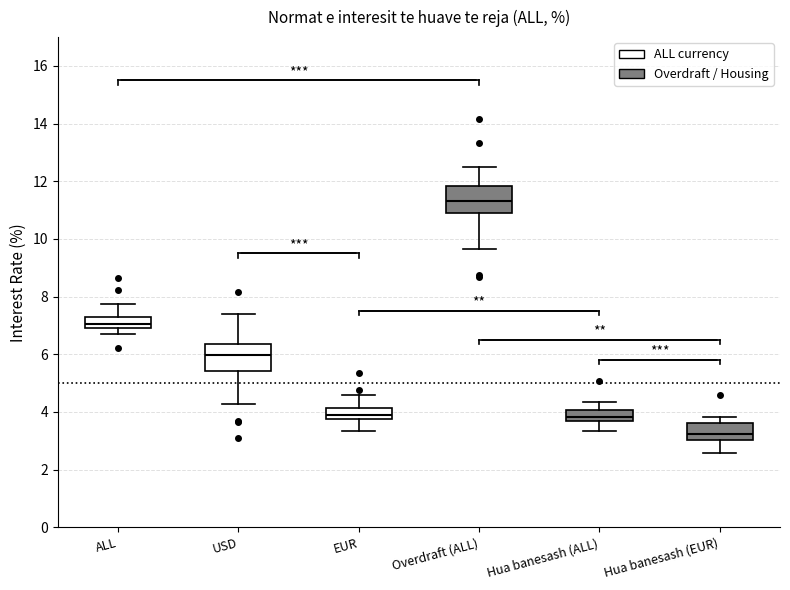

Which box's median line is the highest?

Overdraft (ALL)